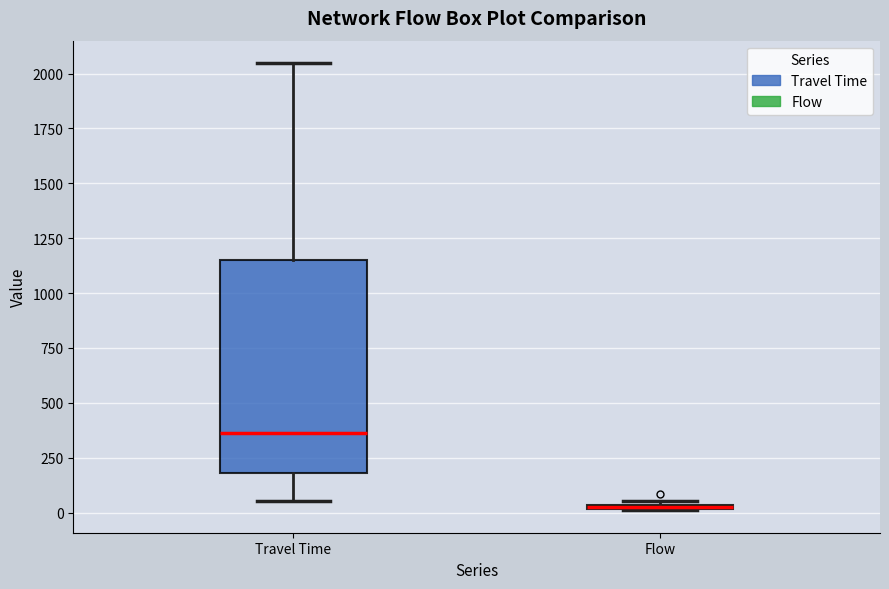

Where is the upper edge of the box for Flow on the y-axis? The values are not printed on the chart, so give them approximately, as read against the axis.

50